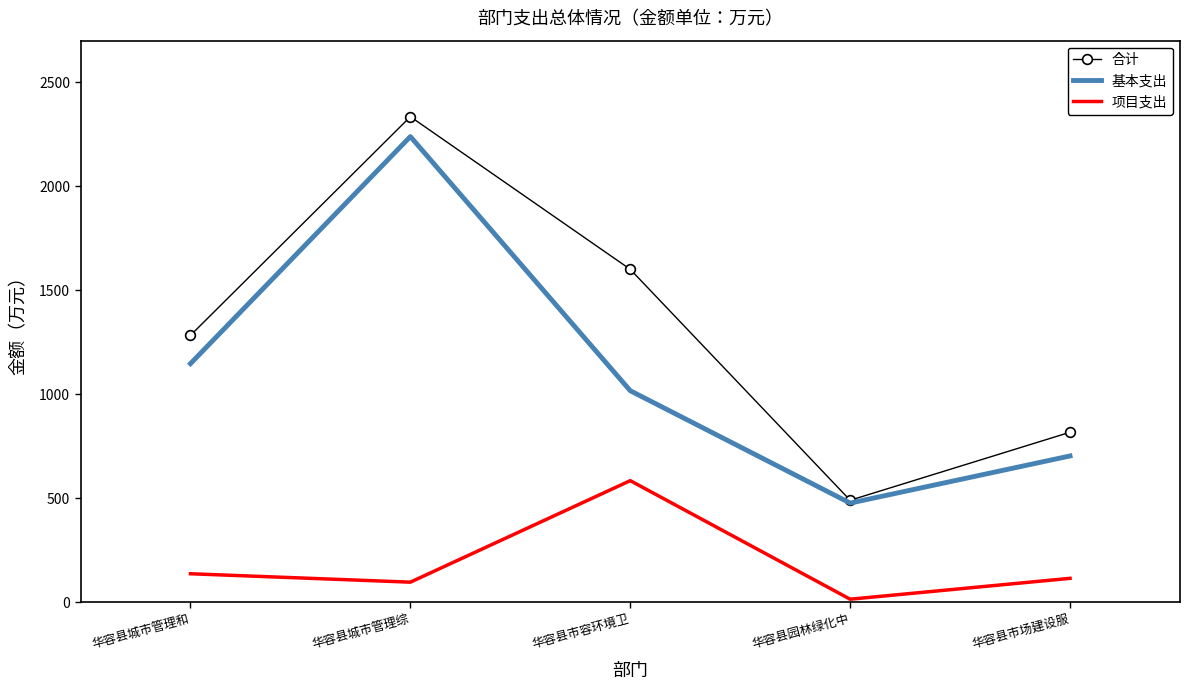

True or false: 项目支出 and 合计 intersect in this chart.

False